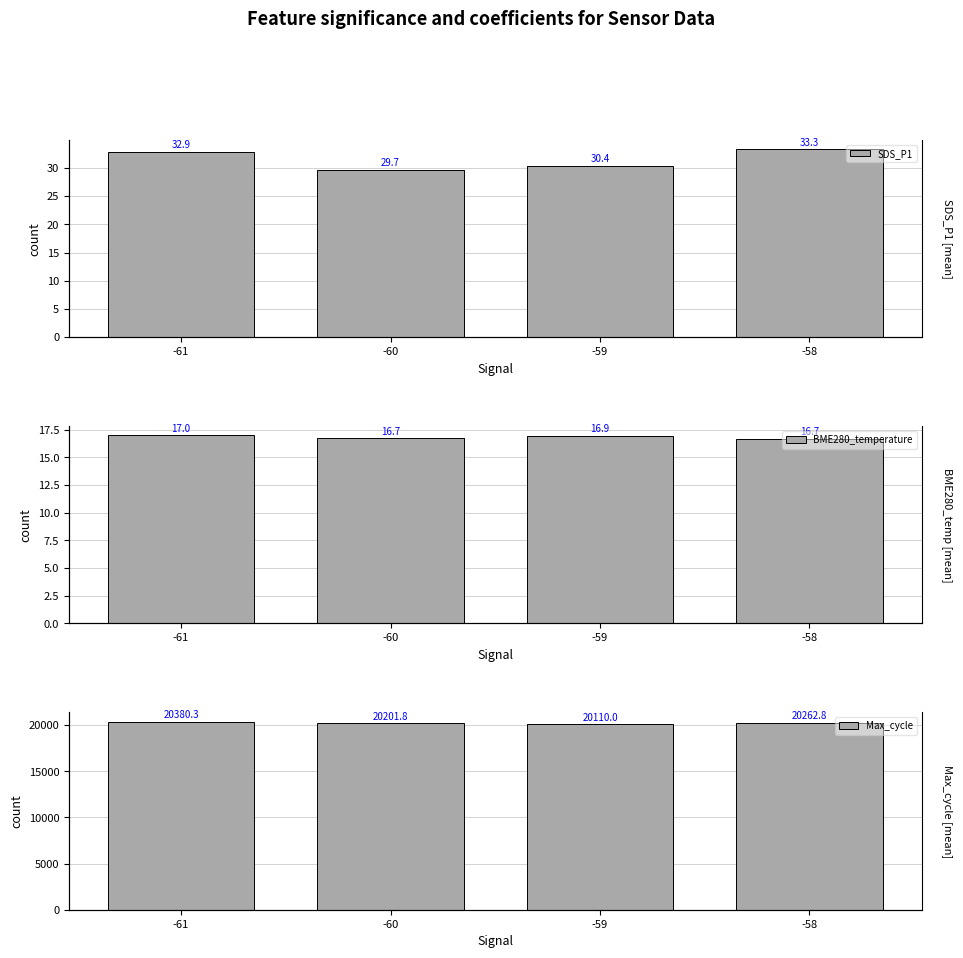

What is the total value across all series at -59?

20157.3